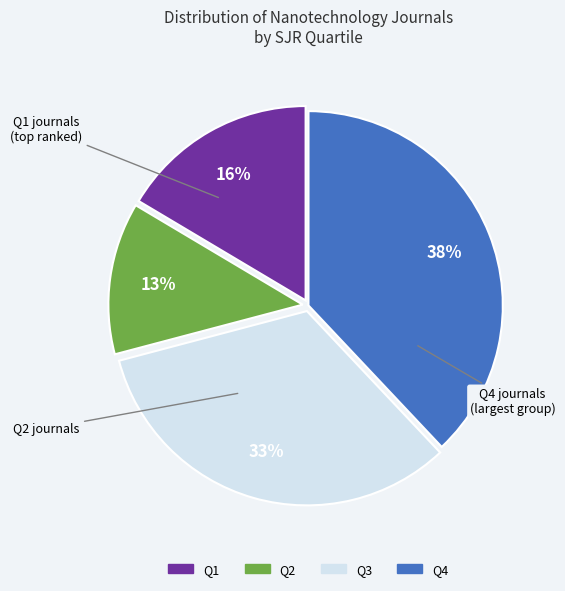

What is the smallest slice in the pie chart?

Q2